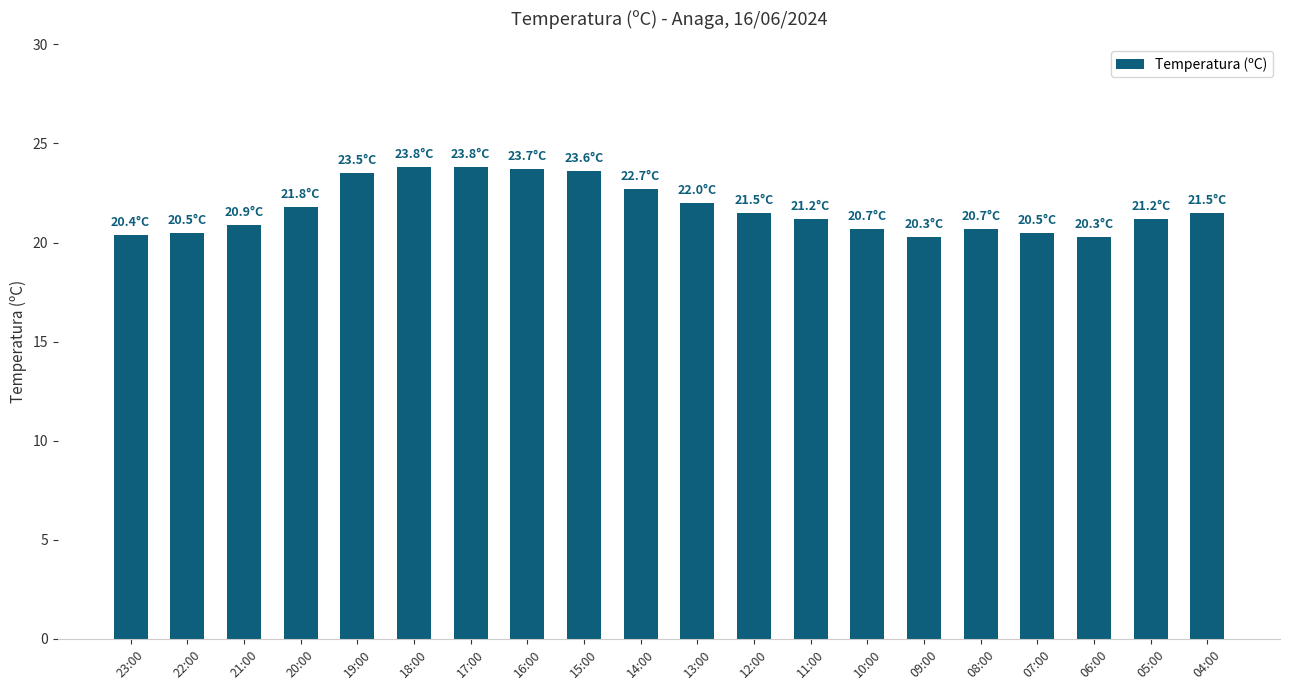

What is the average value?

21.7